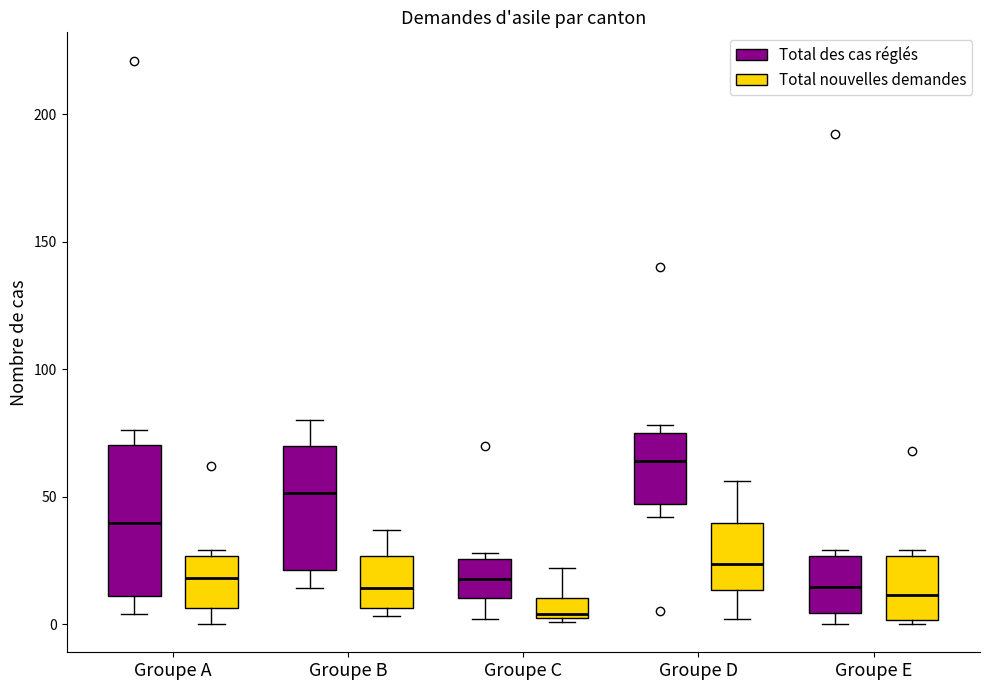

Reading left to right, transcribe this box plot: for each box, give where its median line is, the range the box spans, and where its two whiskers end, as read against the y-axis. The values are not printed on the chart, so give them approximately, as read against the axis.

Groupe A (Total des cas réglés): median 40, box 10 to 70, whiskers 5 to 75
Groupe A (Total nouvelles demandes): median 20, box 5 to 25, whiskers 0 to 30
Groupe B (Total des cas réglés): median 50, box 20 to 70, whiskers 15 to 80
Groupe B (Total nouvelles demandes): median 15, box 5 to 25, whiskers 5 (just below the box's lower edge) to 35
Groupe C (Total des cas réglés): median 20, box 10 to 25, whiskers 0 to 30
Groupe C (Total nouvelles demandes): median 5, box 0 to 10, whiskers 0 to 20
Groupe D (Total des cas réglés): median 65, box 45 to 75, whiskers 40 to 80
Groupe D (Total nouvelles demandes): median 25, box 15 to 40, whiskers 0 to 55
Groupe E (Total des cas réglés): median 15, box 5 to 25, whiskers 0 to 30
Groupe E (Total nouvelles demandes): median 10, box 0 to 25, whiskers 0 to 30